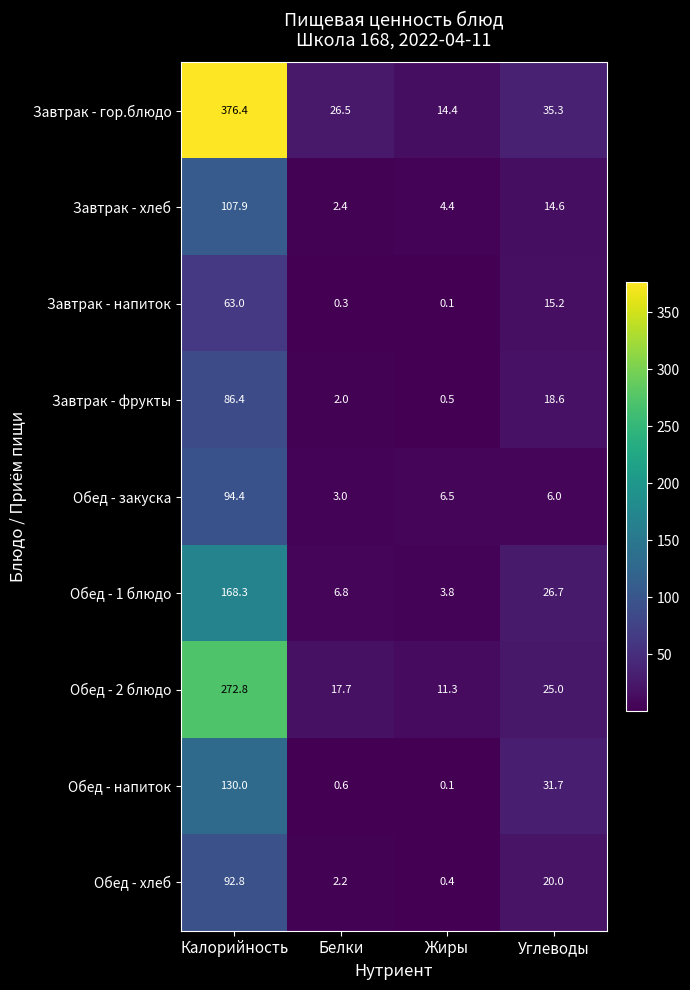

The Завтрак - хлеб series shows 3.8 at Белки. True or false?

False